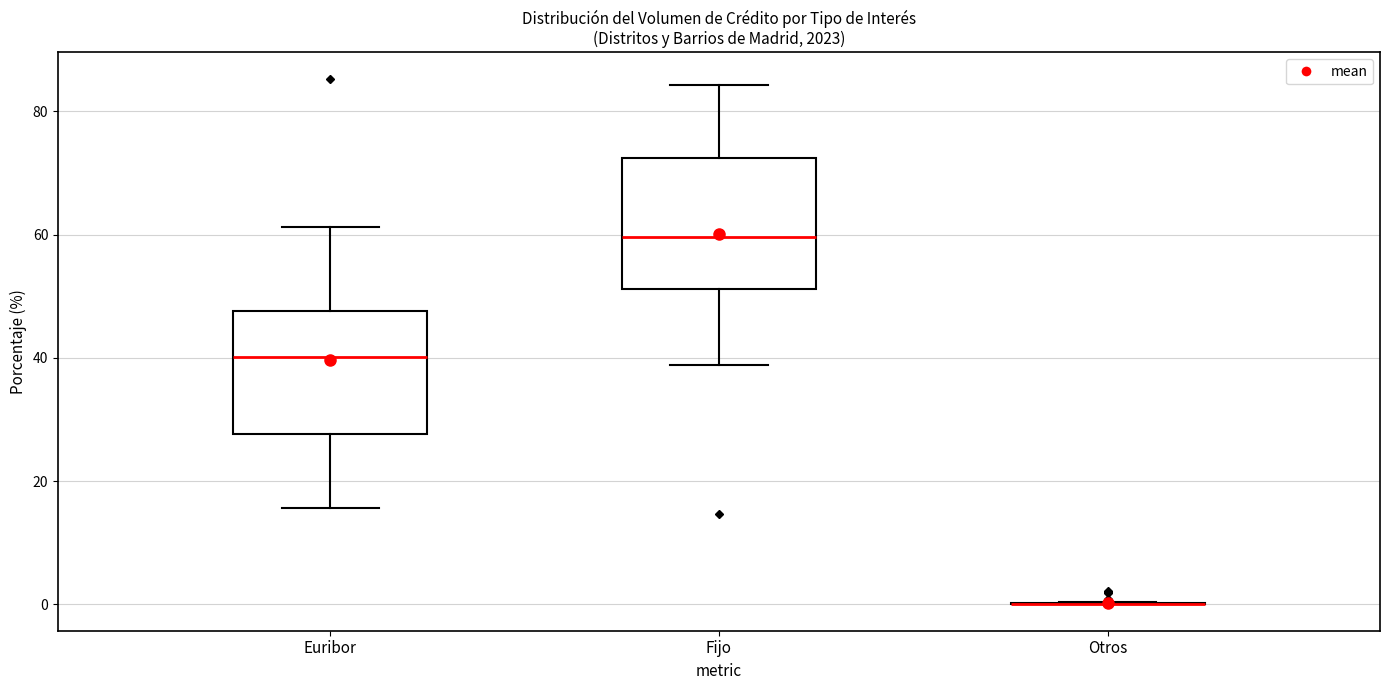

Reading left to right, transcribe this box plot: for each box, give where its median line is, the range the box spans, and where its two whiskers end, as read against the y-axis. The values are not printed on the chart, so give them approximately, as read against the axis.

Euribor: median 40, box 28 to 48, whiskers 16 to 62
Fijo: median 60, box 52 to 72, whiskers 38 to 84
Otros: box collapsed to a line at 0, whiskers 0 to 0